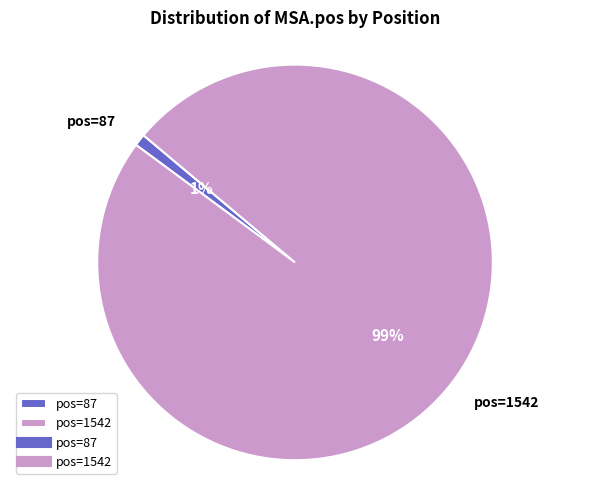

Combined, do pos=87 and pos=1542 account for over 50%?

Yes